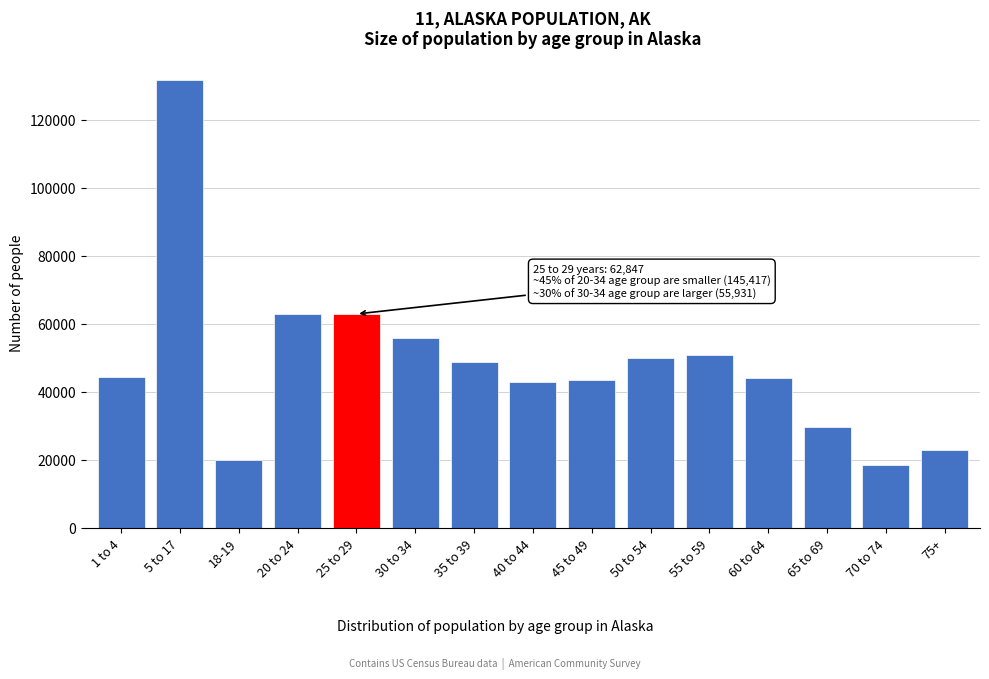

The value at 20 to 24 is 62719. True or false?

True